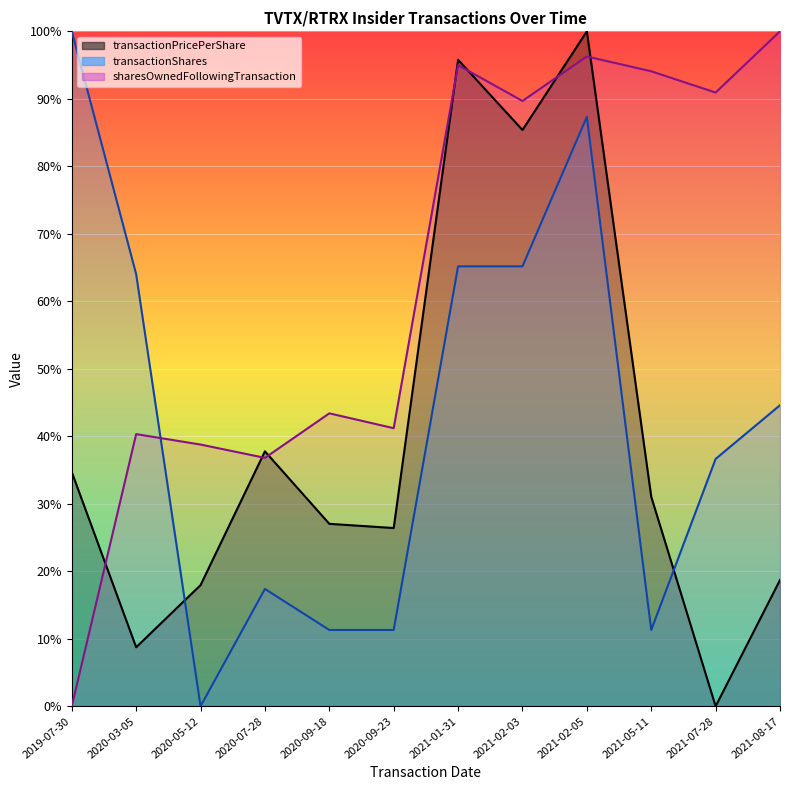

Reading right to left, transcribe all the data shown in this chart.

transactionPricePerShare: 2021-08-17=18.7	2021-07-28=0.0	2021-05-11=31.0	2021-02-05=100.0	2021-02-03=85.4	2021-01-31=95.8	2020-09-23=26.4	2020-09-18=27.0	2020-07-28=37.8	2020-05-12=17.9	2020-03-05=8.7	2019-07-30=34.7
transactionShares: 2021-08-17=44.6	2021-07-28=36.6	2021-05-11=11.3	2021-02-05=87.3	2021-02-03=65.2	2021-01-31=65.2	2020-09-23=11.3	2020-09-18=11.3	2020-07-28=17.4	2020-05-12=0.0	2020-03-05=64.0	2019-07-30=100.0
sharesOwnedFollowingTransaction: 2021-08-17=100.0	2021-07-28=90.9	2021-05-11=94.1	2021-02-05=96.3	2021-02-03=89.7	2021-01-31=95.0	2020-09-23=41.2	2020-09-18=43.4	2020-07-28=36.8	2020-05-12=38.8	2020-03-05=40.3	2019-07-30=0.0